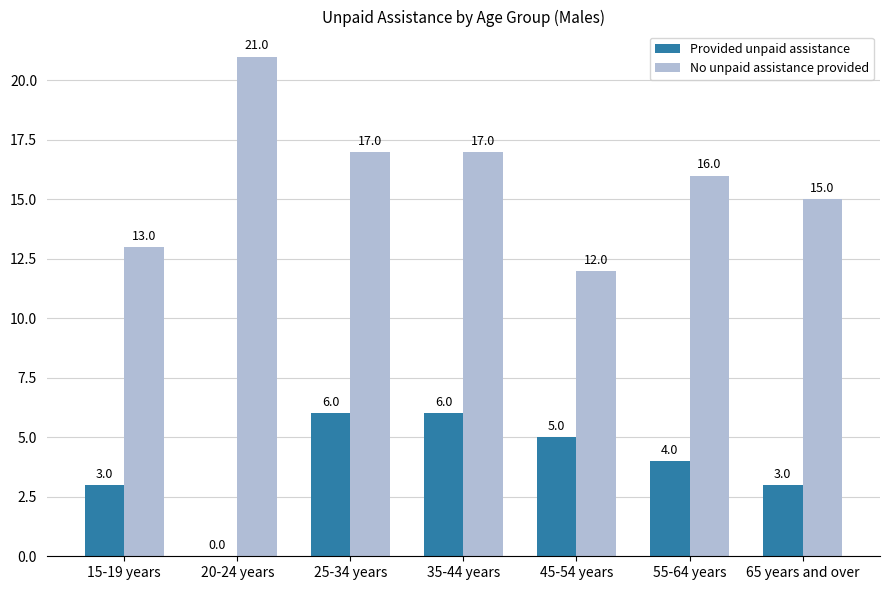

Is it true that No unpaid assistance provided equals 17 at 25-34 years?

True